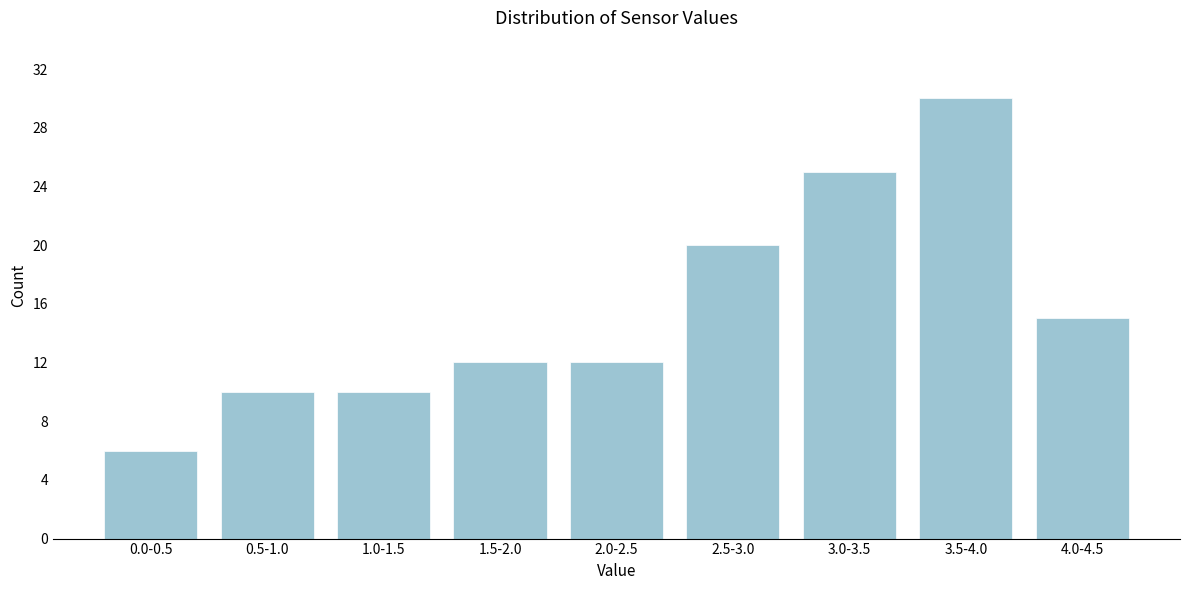

Reading left to right, list all the values displayed in this chart.

6	10	10	12	12	20	25	30	15